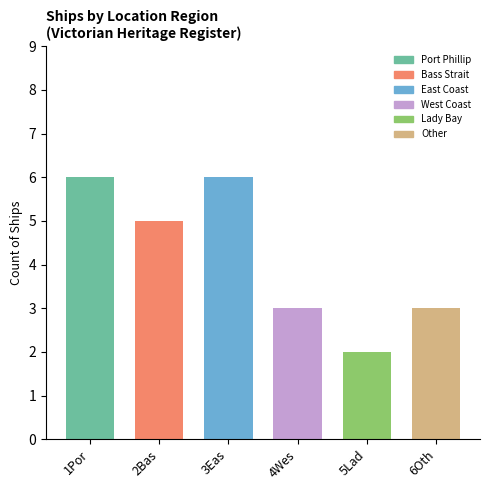

Which category has the highest value across all series?

Port Phillip